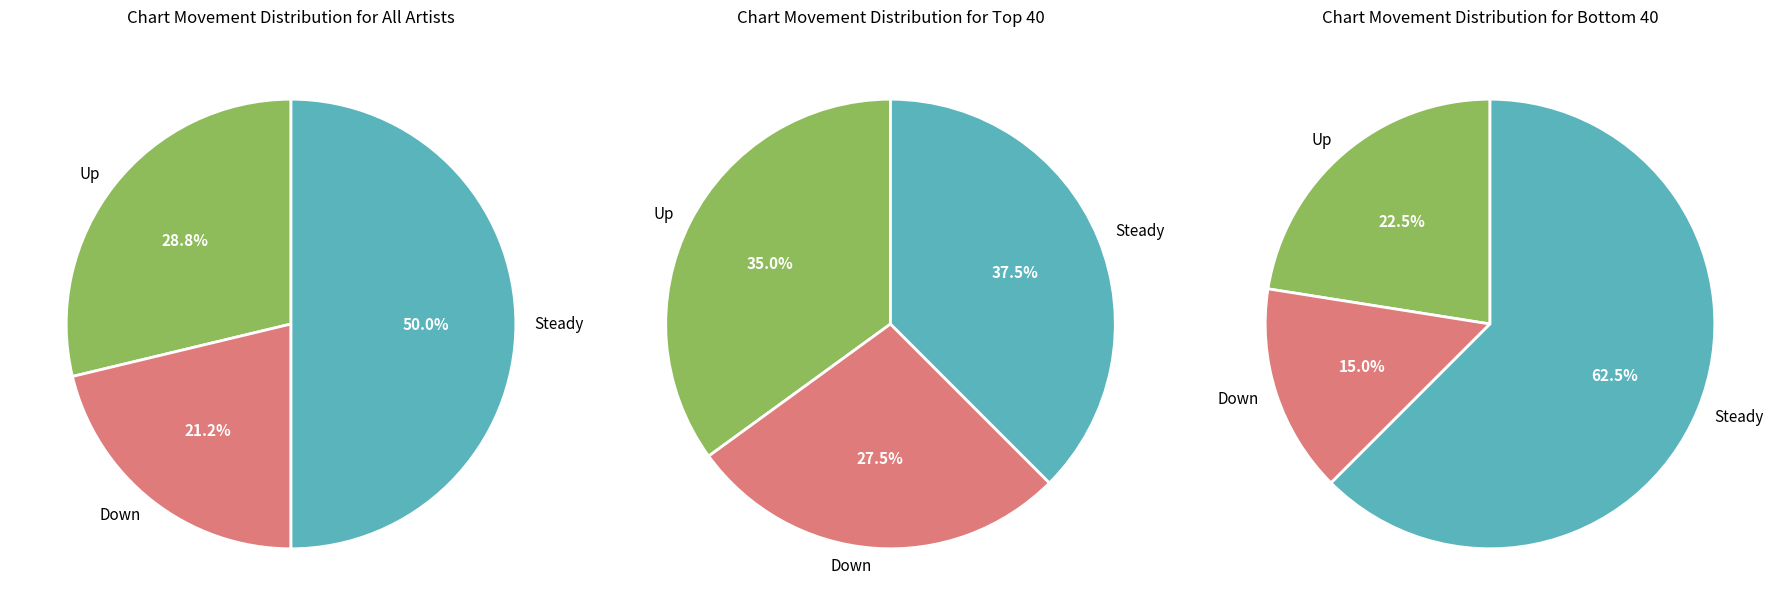

How many segments does this pie chart have?

3